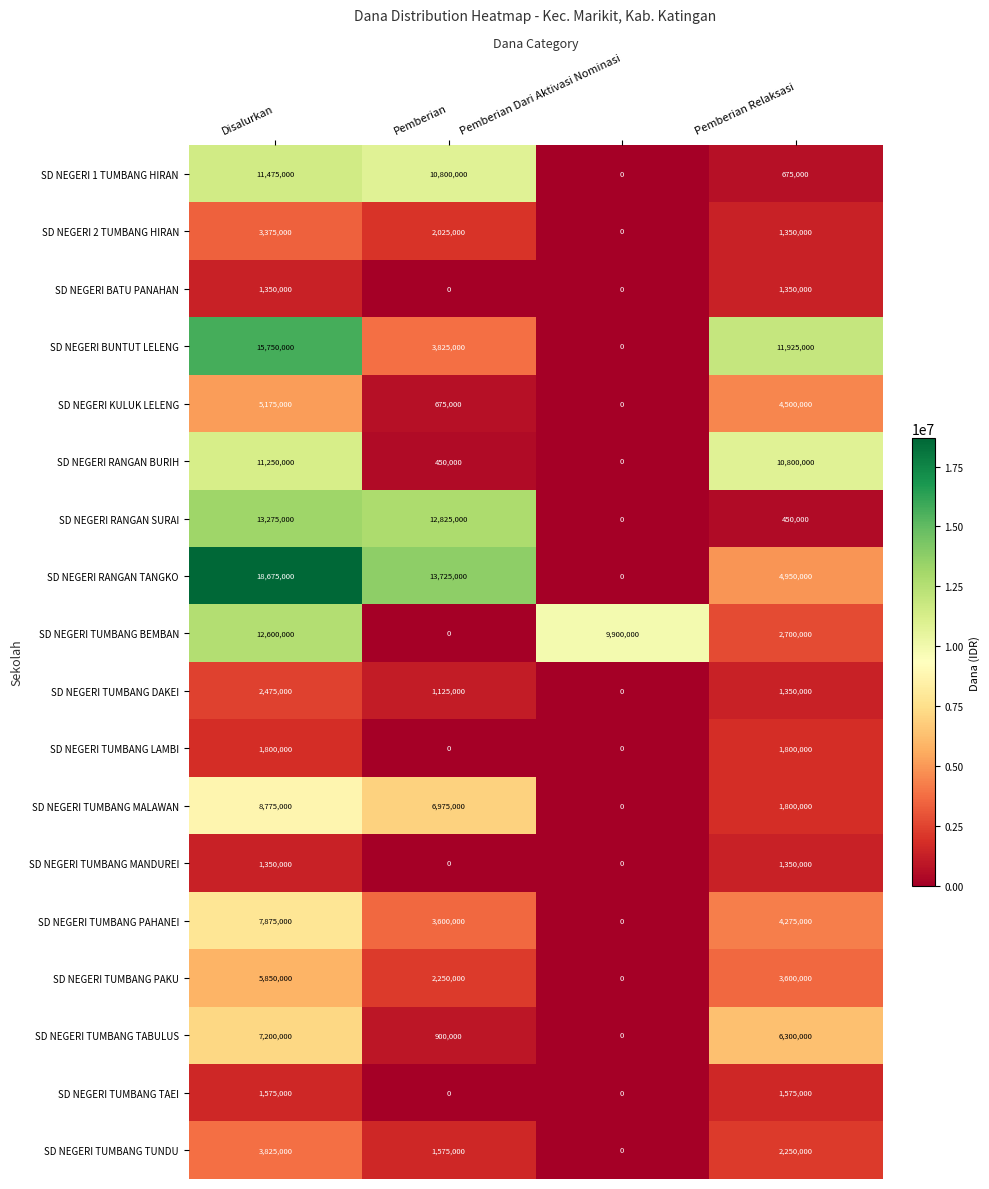

The value of SD NEGERI BUNTUT LELENG at Pemberian Relaksasi is 19019458. True or false?

False